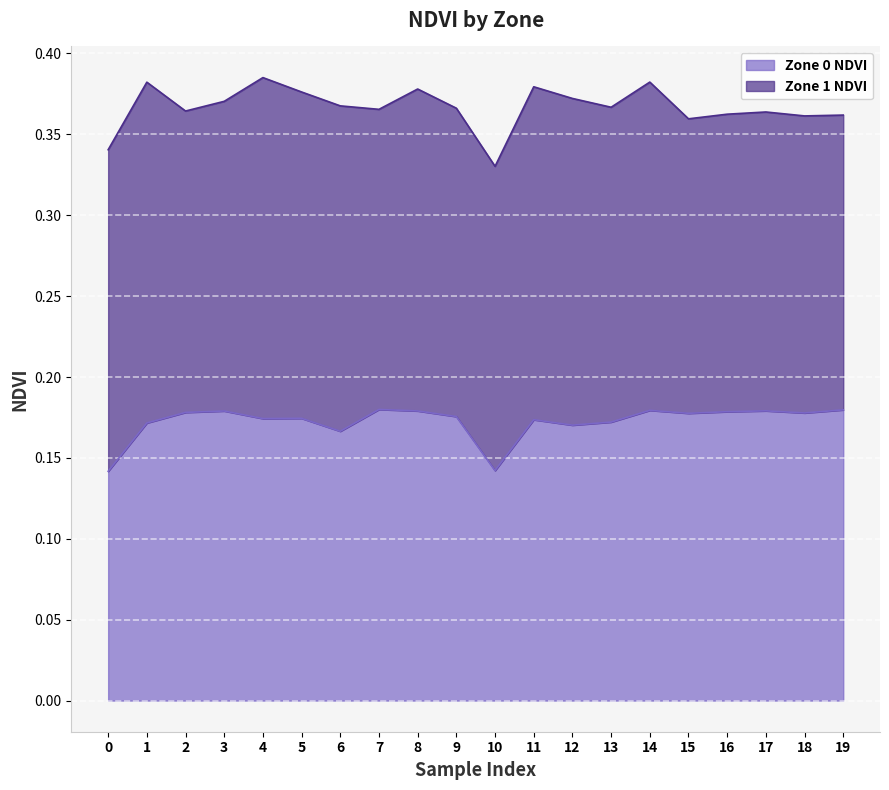

Reading left to right, list all the values displayed in this chart.

0.1	0.2	0.2	0.2	0.2	0.2	0.2	0.2	0.2	0.2	0.1	0.2	0.2	0.2	0.2	0.2	0.2	0.2	0.2	0.2